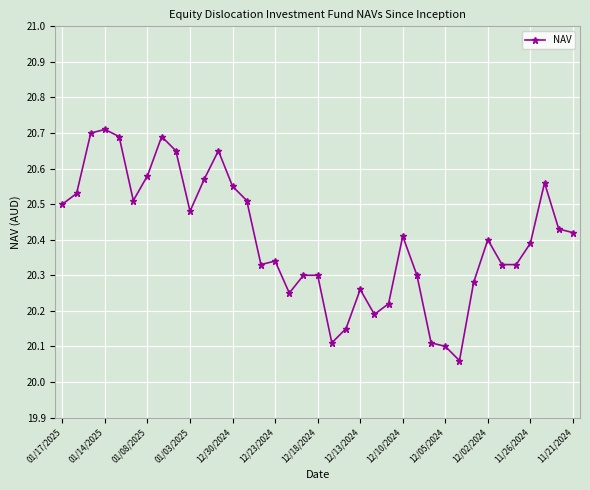

What is the difference between the second highest and second lowest values?

0.6